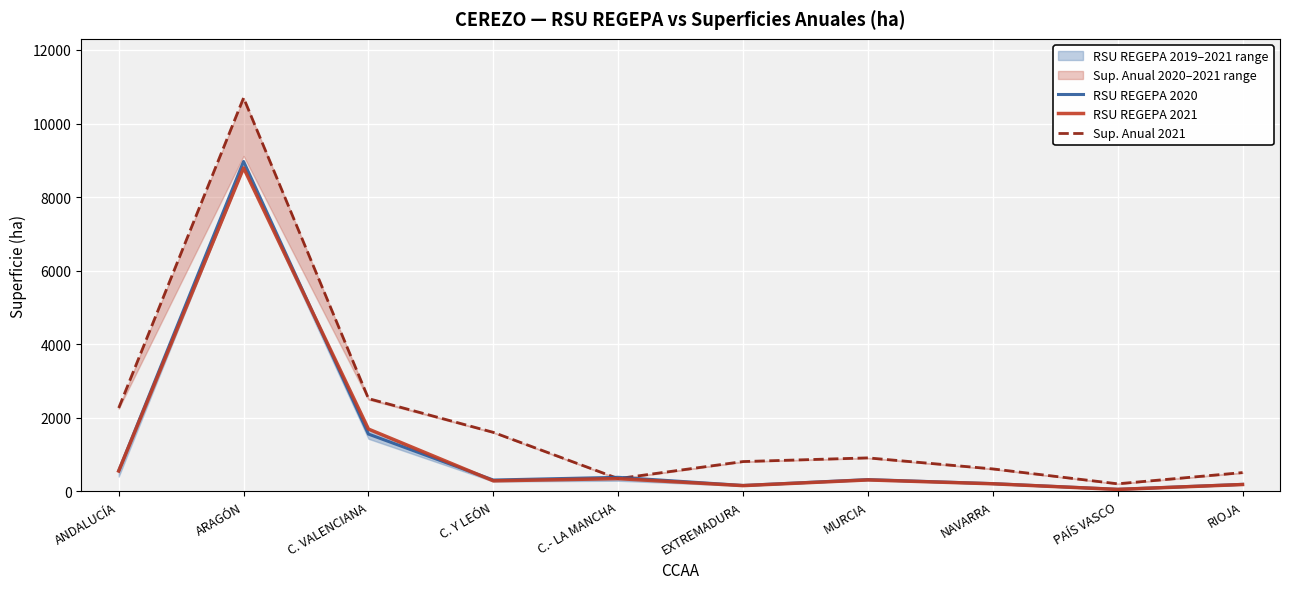

True or false: RSU REGEPA 2021 and Sup. Anual 2021 cross at least once.

False